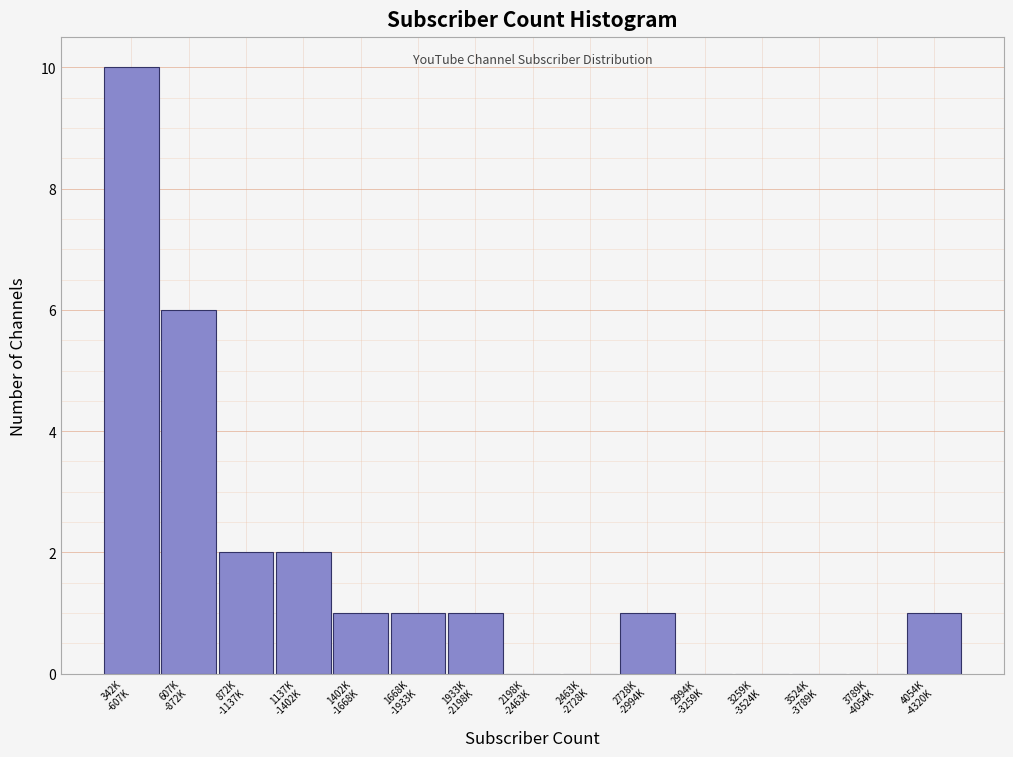

What is the maximum value shown in the chart?

10